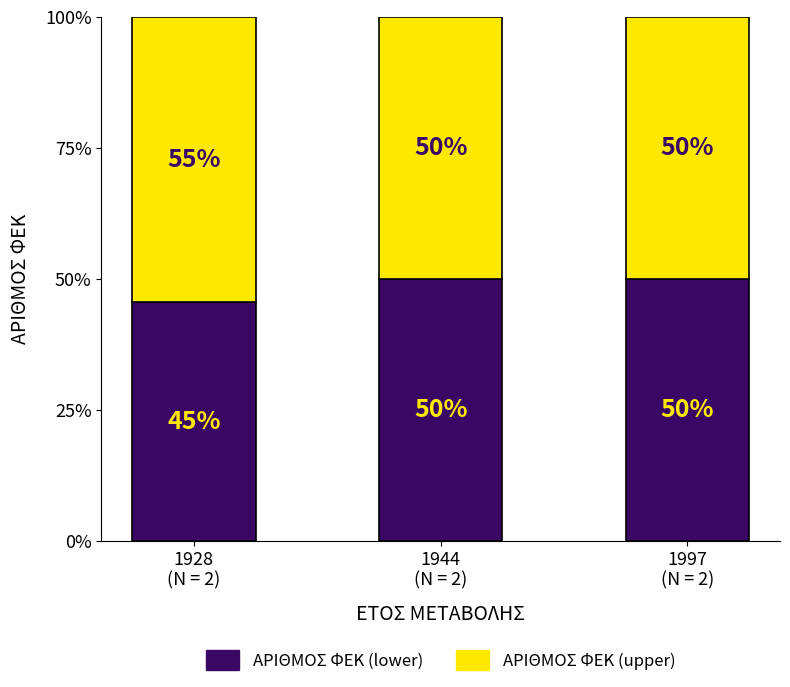

Read the ΑΡΙΘΜΟΣ ΦΕΚ (lower) value at 1997
(N = 2).

0.5